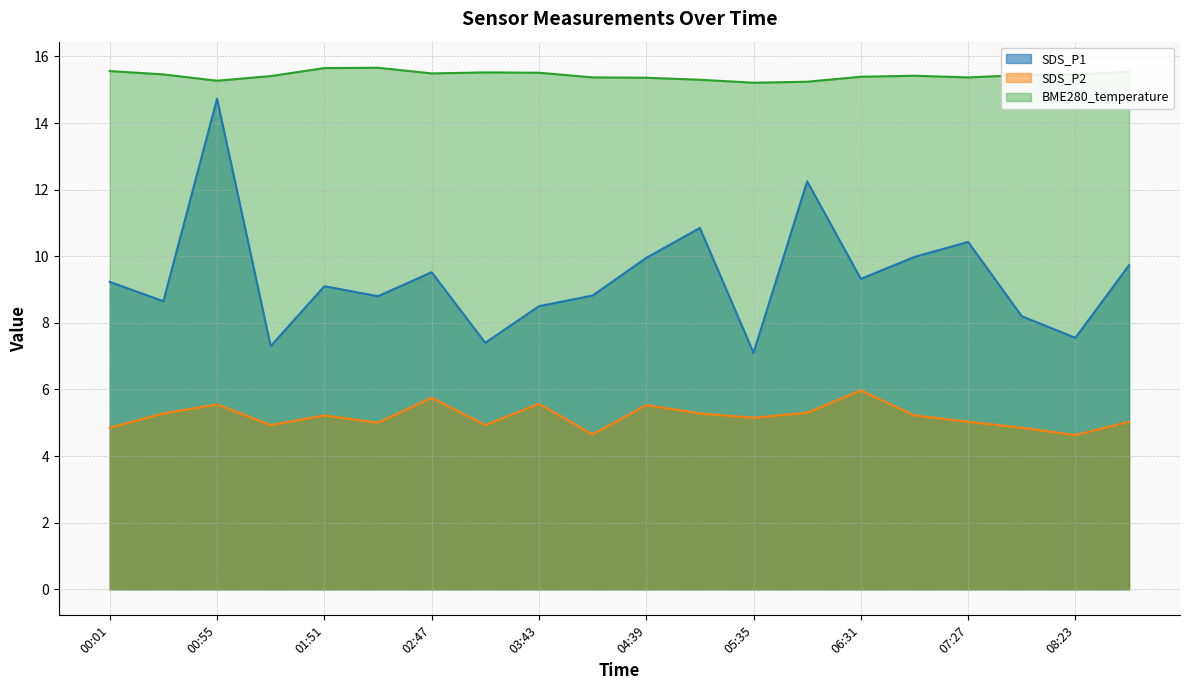

Which series has the widest spread of values?

SDS_P1